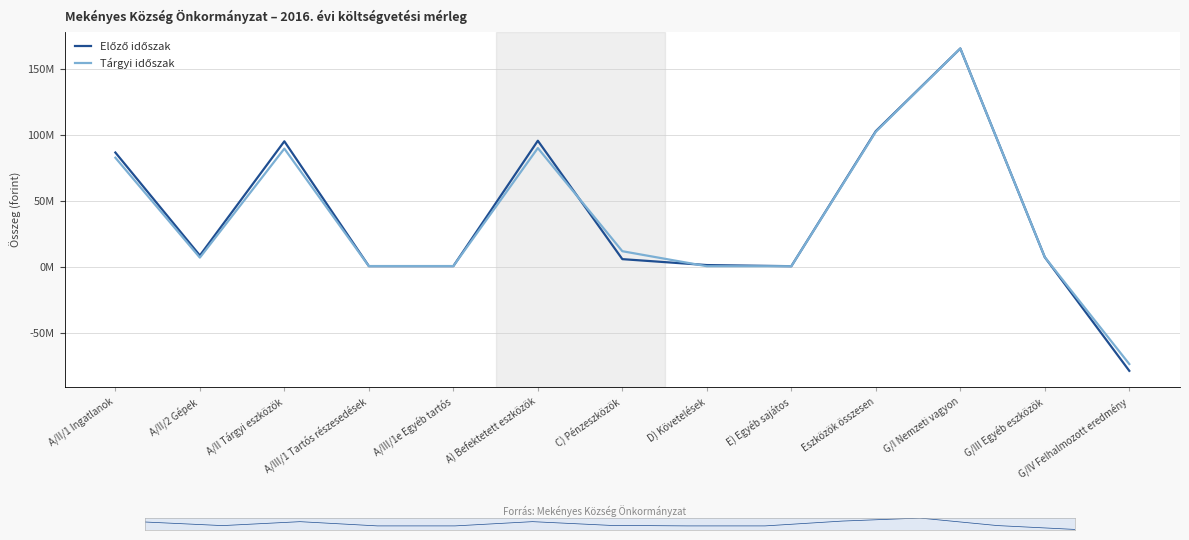

Reading left to right, transcribe all the data shown in this chart.

Előző időszak: A/II/1 Ingatlanok=86457912	A/II/2 Gépek=8487063	A/II Tárgyi eszközök=94944975	A/III/1 Tartós részesedések=434192	A/III/1e Egyéb tartós=434192	A) Befektetett eszközök=95379167	C) Pénzeszközök=5702791	D) Követelések=1206939	E) Egyéb sajátos=358489	Eszközök összesen=102647386	G/I Nemzeti vagyon=165240593	G/III Egyéb eszközök=7151509	G/IV Felhalmozott eredmény=-78897202
Tárgyi időszak: A/II/1 Ingatlanok=82526342	A/II/2 Gépek=6864001	A/II Tárgyi eszközök=89390343	A/III/1 Tartós részesedések=434192	A/III/1e Egyéb tartós=434192	A) Befektetett eszközök=89824535	C) Pénzeszközök=11704408	D) Követelések=329460	E) Egyéb sajátos=333666	Eszközök összesen=102192069	G/I Nemzeti vagyon=165240593	G/III Egyéb eszközök=7151509	G/IV Felhalmozott eredmény=-73751711